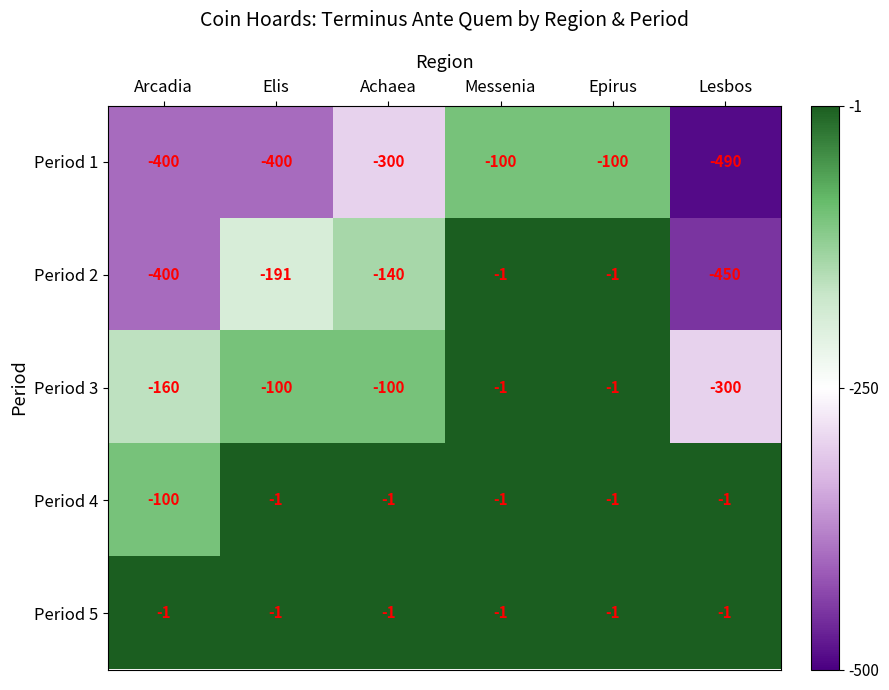

Reading right to left, list all the values displayed in this chart.

Period 1: -490	-100	-100	-300	-400	-400
Period 2: -450	-1	-1	-140	-191	-400
Period 3: -300	-1	-1	-100	-100	-160
Period 4: -1	-1	-1	-1	-1	-100
Period 5: -1	-1	-1	-1	-1	-1